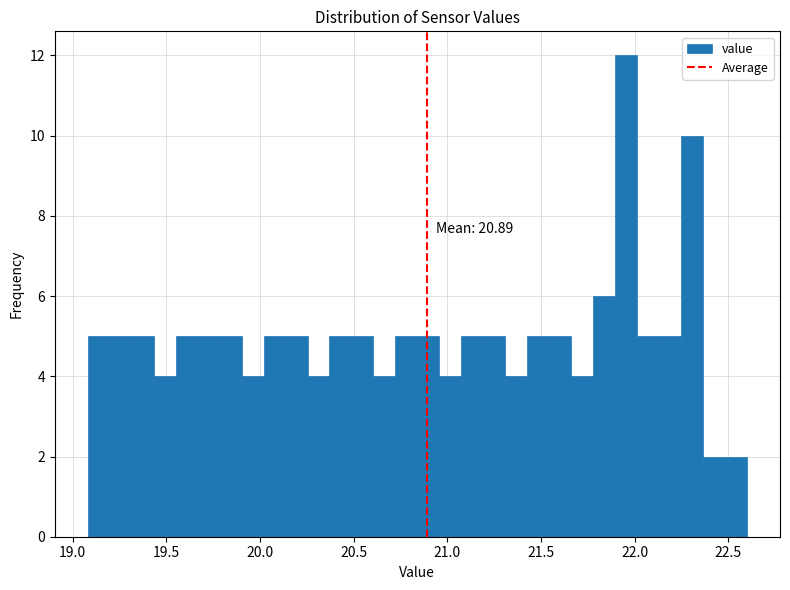

Read against the x-axis, roughly where is the centre of the tallest bar?

21.95